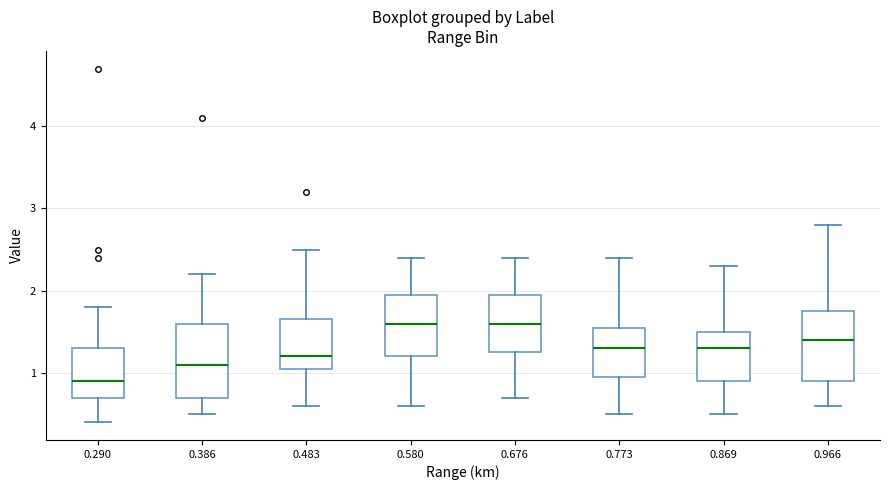

Reading left to right, transcribe this box plot: for each box, give where its median line is, the range the box spans, and where its two whiskers end, as read against the y-axis. The values are not printed on the chart, so give them approximately, as read against the axis.

0.290: median 0.9, box 0.7 to 1.3, whiskers 0.4 to 1.8
0.386: median 1.1, box 0.7 to 1.6, whiskers 0.5 to 2.2
0.483: median 1.2, box 1.1 to 1.7, whiskers 0.6 to 2.5
0.580: median 1.6, box 1.2 to 2.0, whiskers 0.6 to 2.4
0.676: median 1.6, box 1.3 to 2.0, whiskers 0.7 to 2.4
0.773: median 1.3, box 1.0 to 1.6, whiskers 0.5 to 2.4
0.869: median 1.3, box 0.9 to 1.5, whiskers 0.5 to 2.3
0.966: median 1.4, box 0.9 to 1.8, whiskers 0.6 to 2.8